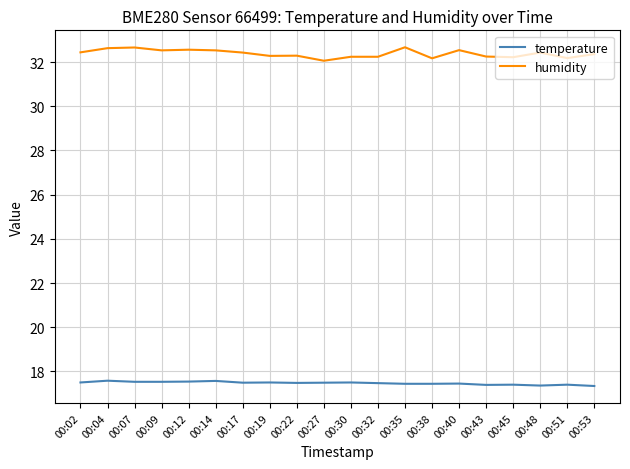

What is the smallest value displayed?

17.3